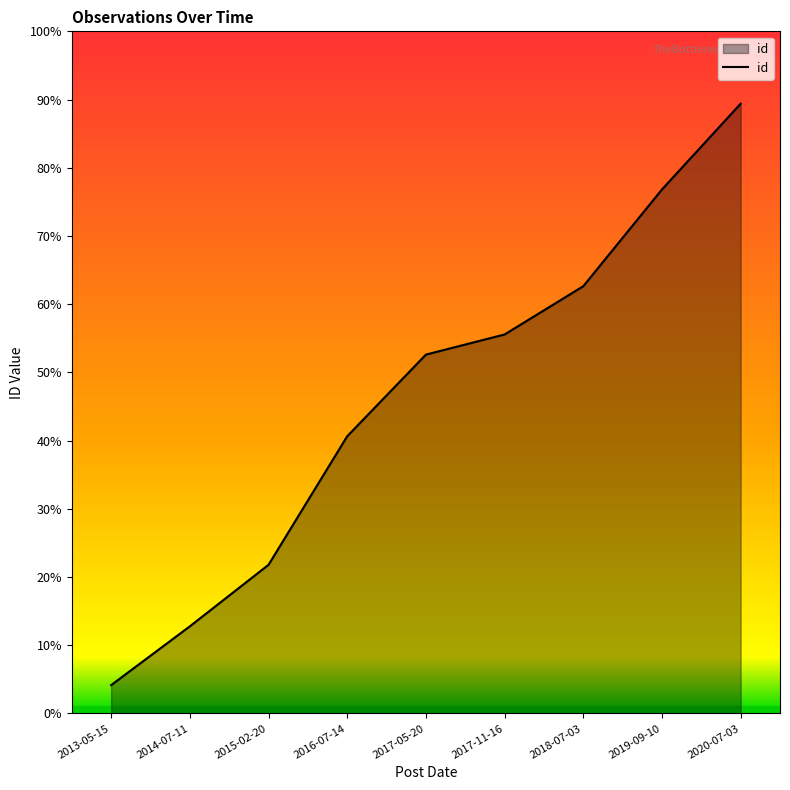

Reading left to right, extract all data points from this chart.

2013-05-15=620	2014-07-11=877	2015-02-20=1146	2016-07-14=1708	2017-05-20=2065	2017-11-16=2153	2018-07-03=2364	2019-09-10=2787	2020-07-03=3162